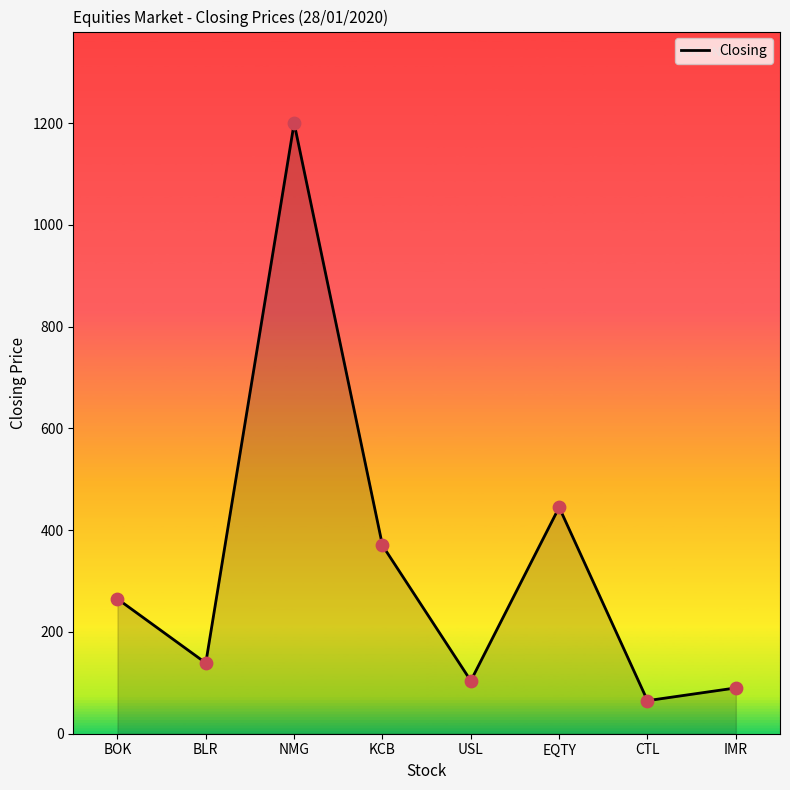

Approximately how many times larger is the value at KCB compared to IMR?

4.1